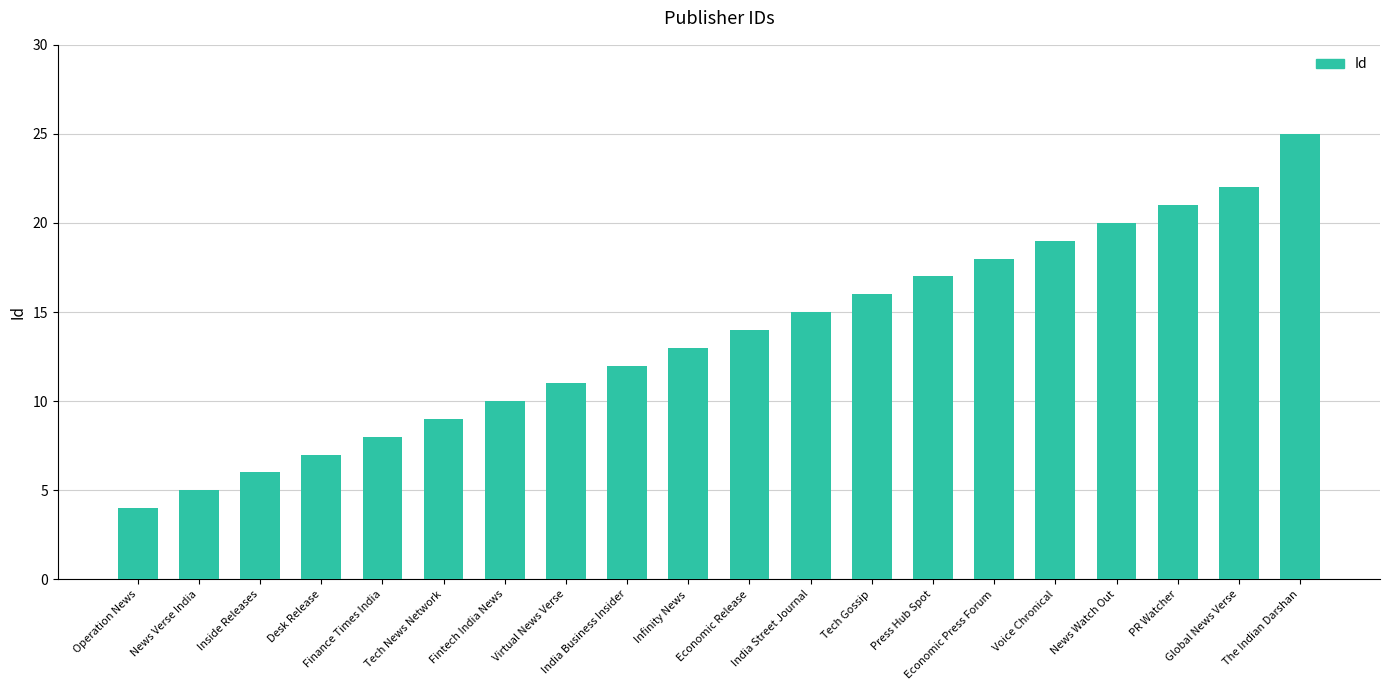

Reading right to left, transcribe all the data shown in this chart.

The Indian Darshan=25	Global News Verse=22	PR Watcher=21	News Watch Out=20	Voice Chronical=19	Economic Press Forum=18	Press Hub Spot=17	Tech Gossip=16	India Street Journal=15	Economic Release=14	Infinity News=13	India Business Insider=12	Virtual News Verse=11	Fintech India News=10	Tech News Network=9	Finance Times India=8	Desk Release=7	Inside Releases=6	News Verse India=5	Operation News=4